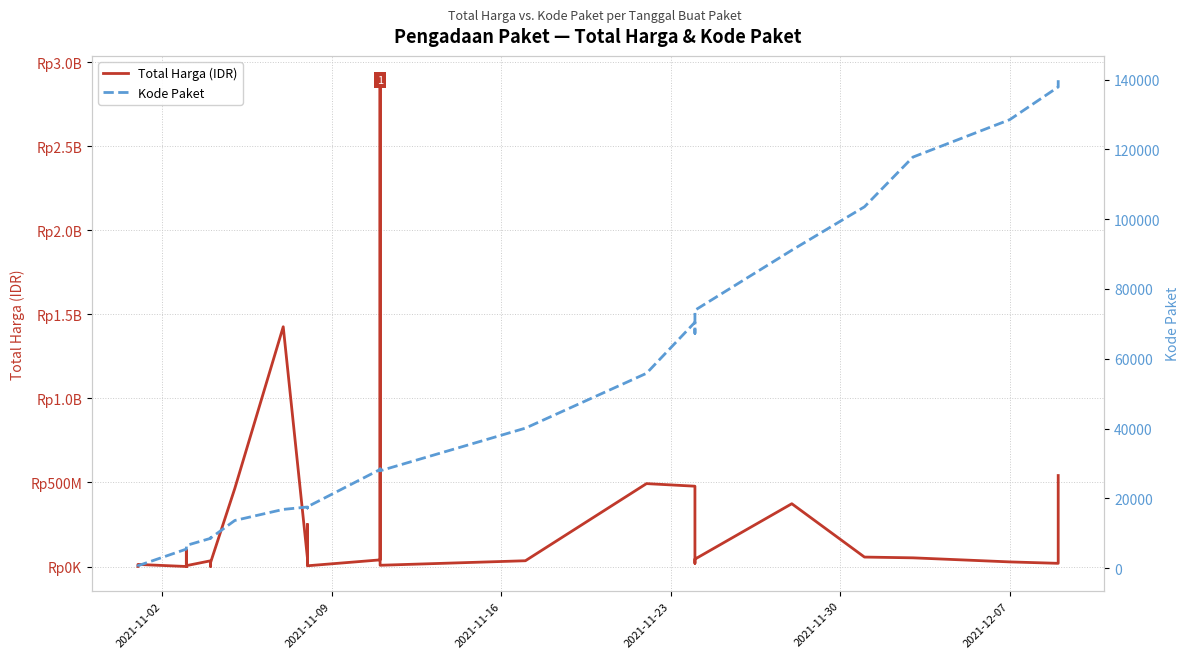

Which series has the widest spread of values?

Total Harga (IDR)